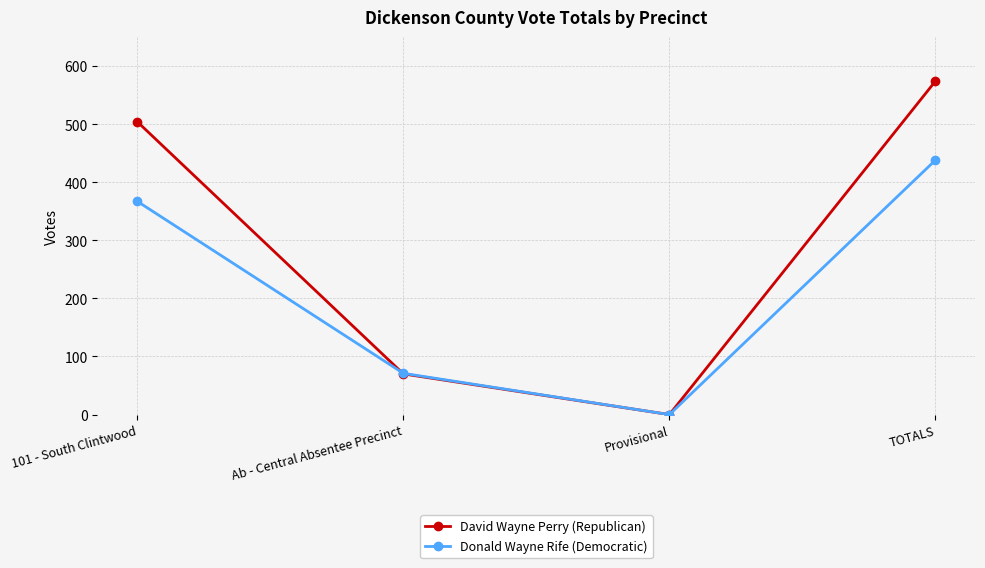

The David Wayne Perry (Republican) series shows 239 at 101 - South Clintwood. True or false?

False